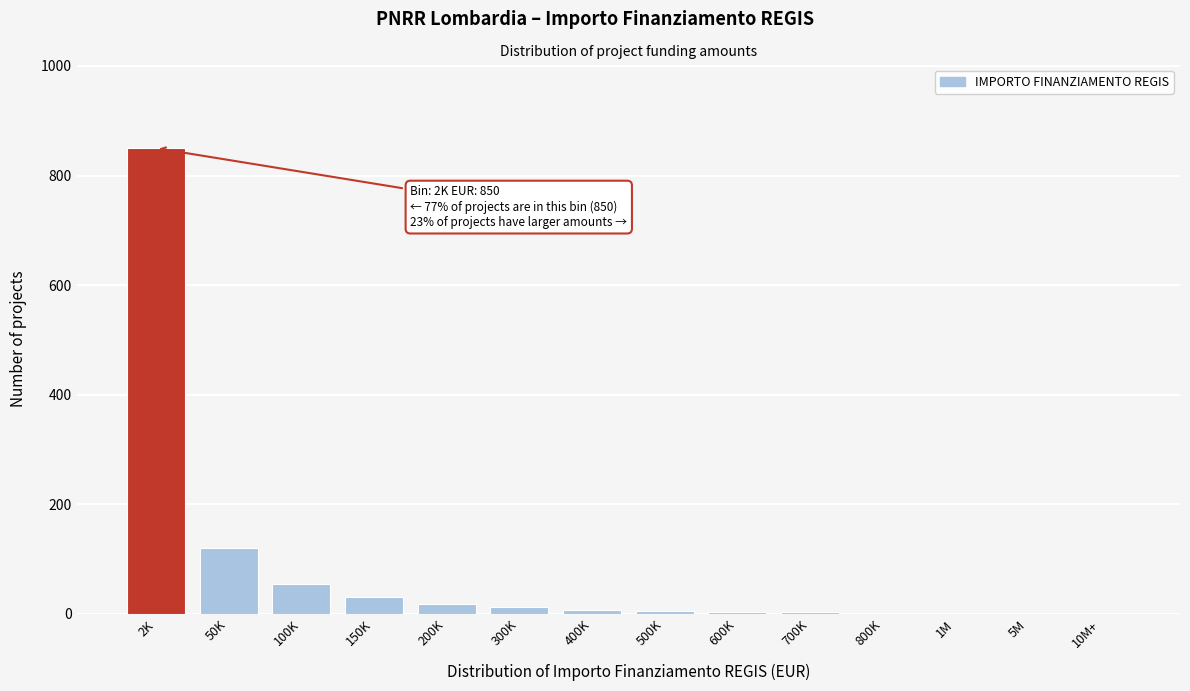

Which category has the highest value across all series?

2K